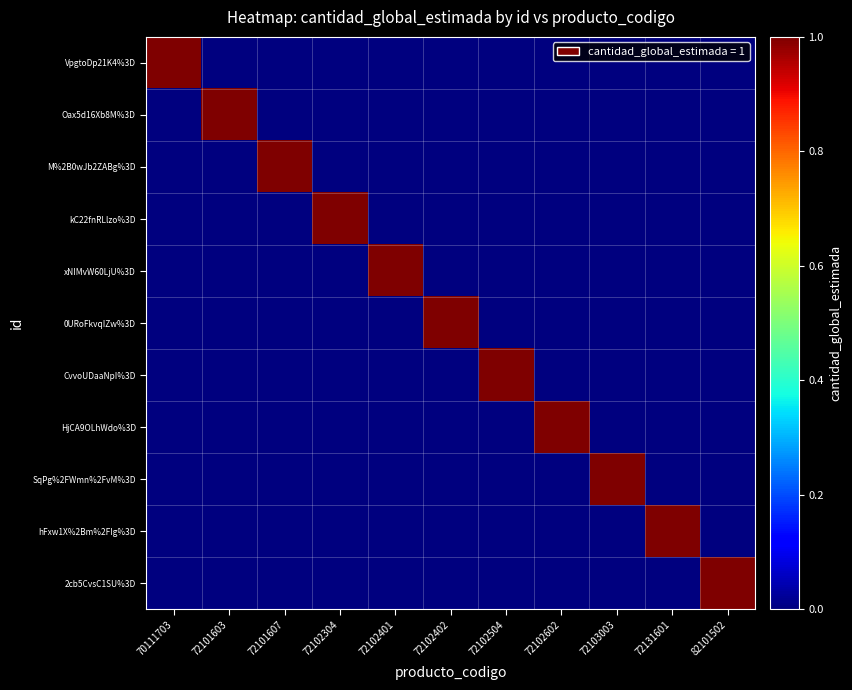

Which category has the lowest value across all series?

72101603